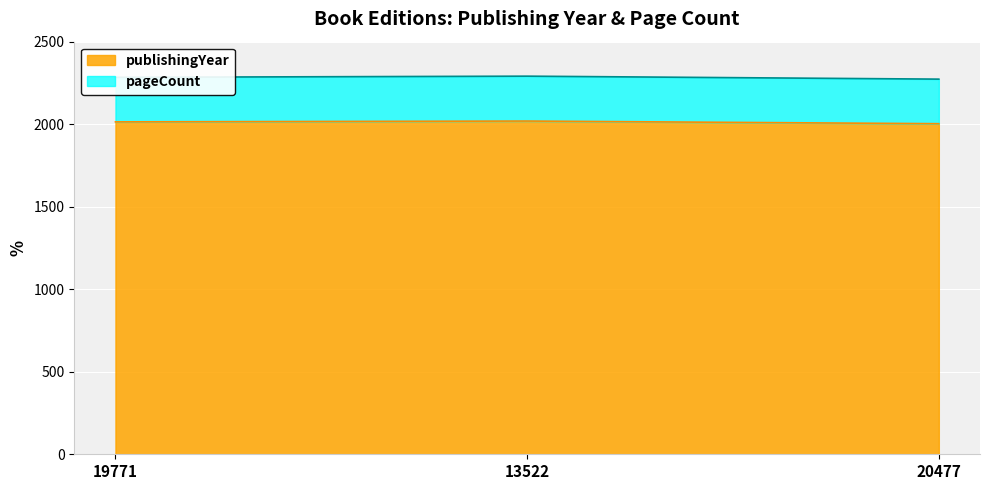

Rank the categories by value from highest to lowest.

13522, 19771, 20477